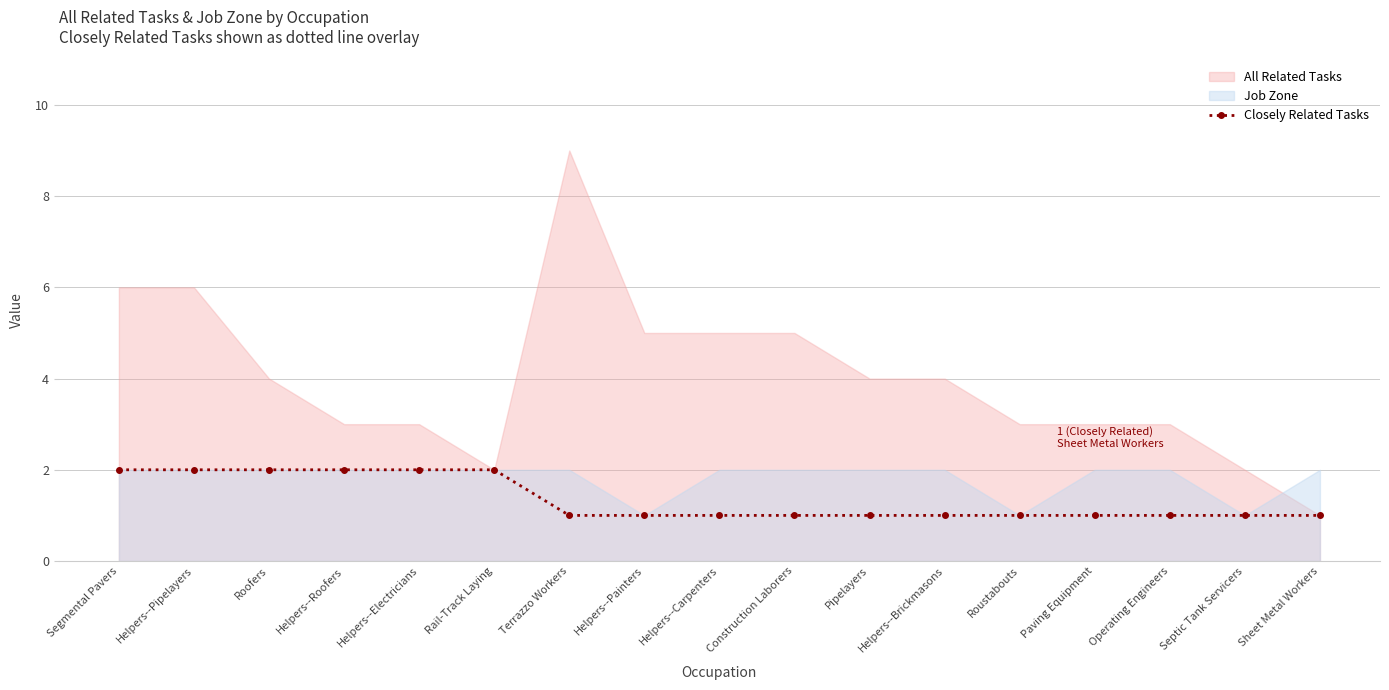

Rank the series by their average value, from lowest to highest.

Closely Related Tasks, Job Zone, All Related Tasks